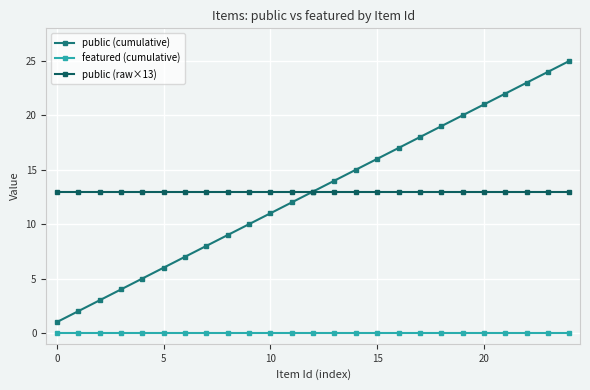

List the series in order of their peak value, highest first.

public (cumulative), public (raw×13), featured (cumulative)